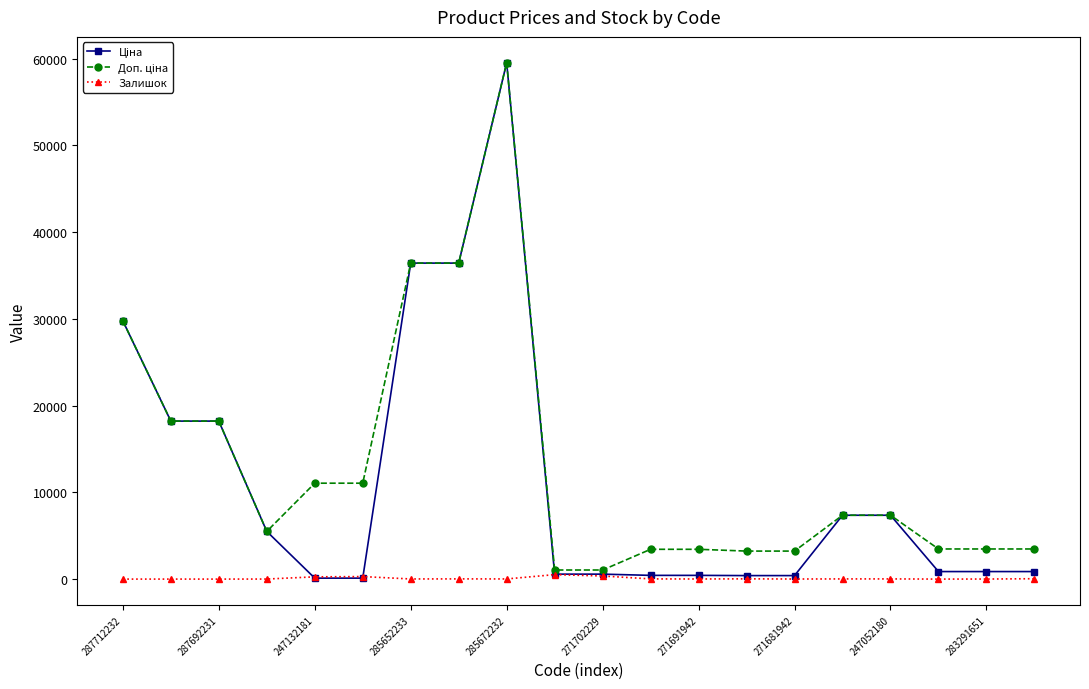

At how many categories does at least one series exceed 47214?

1